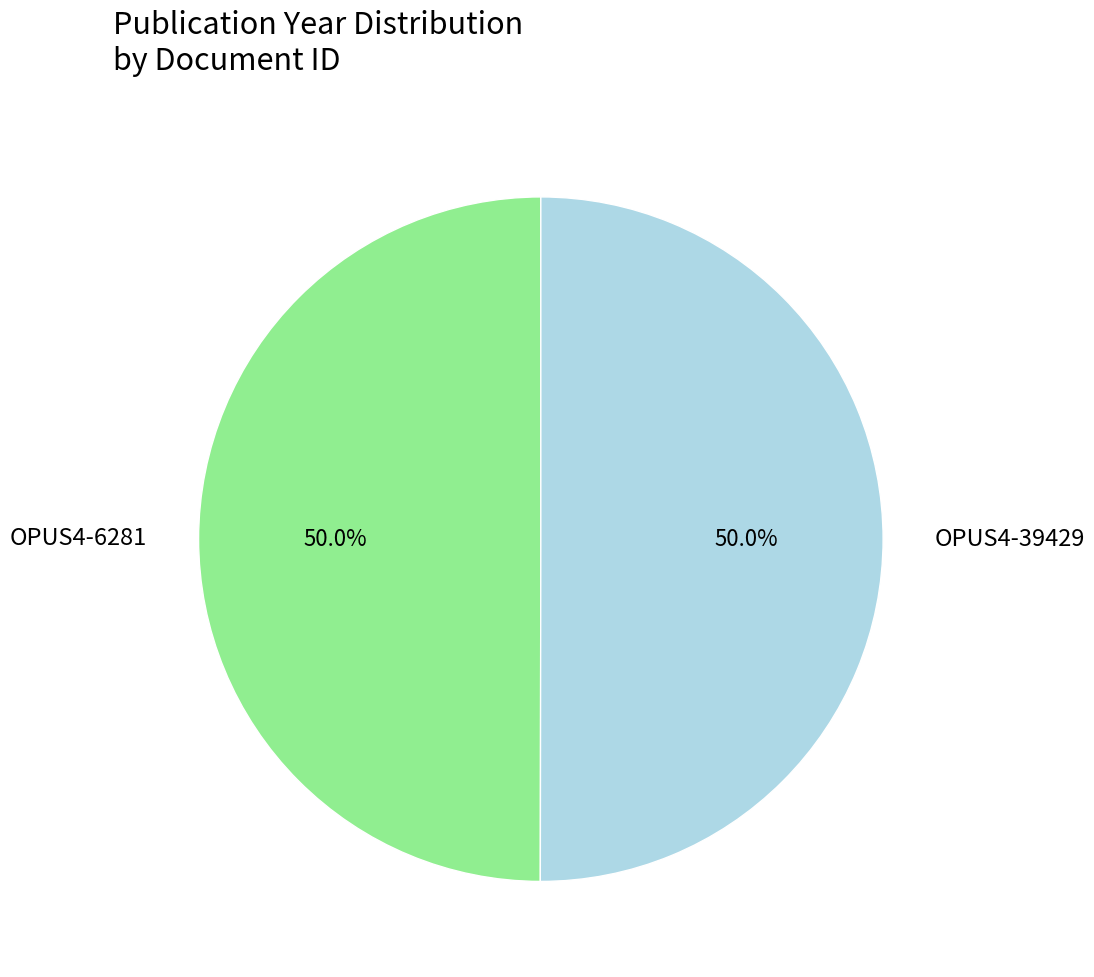

Approximately how many times larger is the value at OPUS4-39429 compared to OPUS4-6281?

1.0